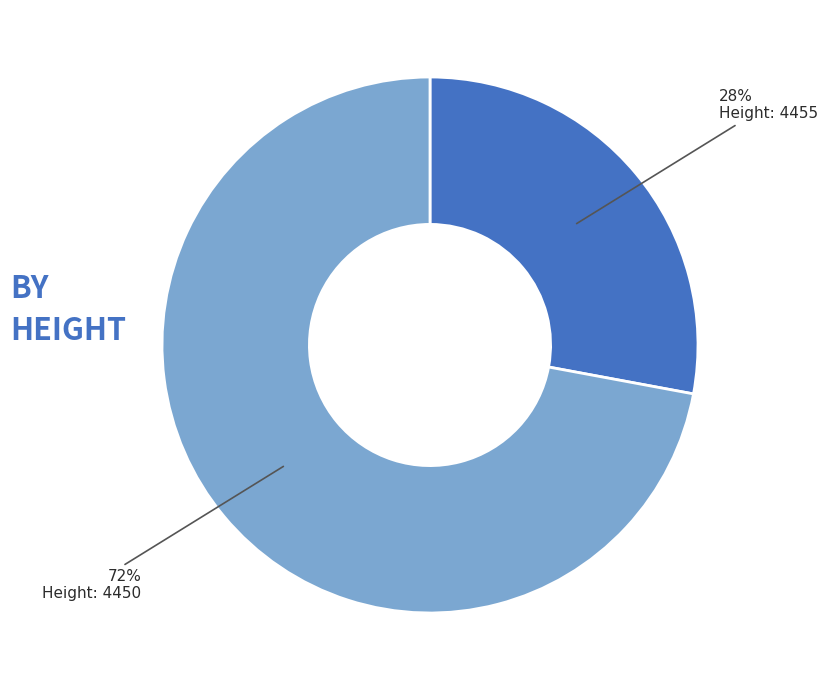

To the nearest percent, what is the average slice percentage?

50%